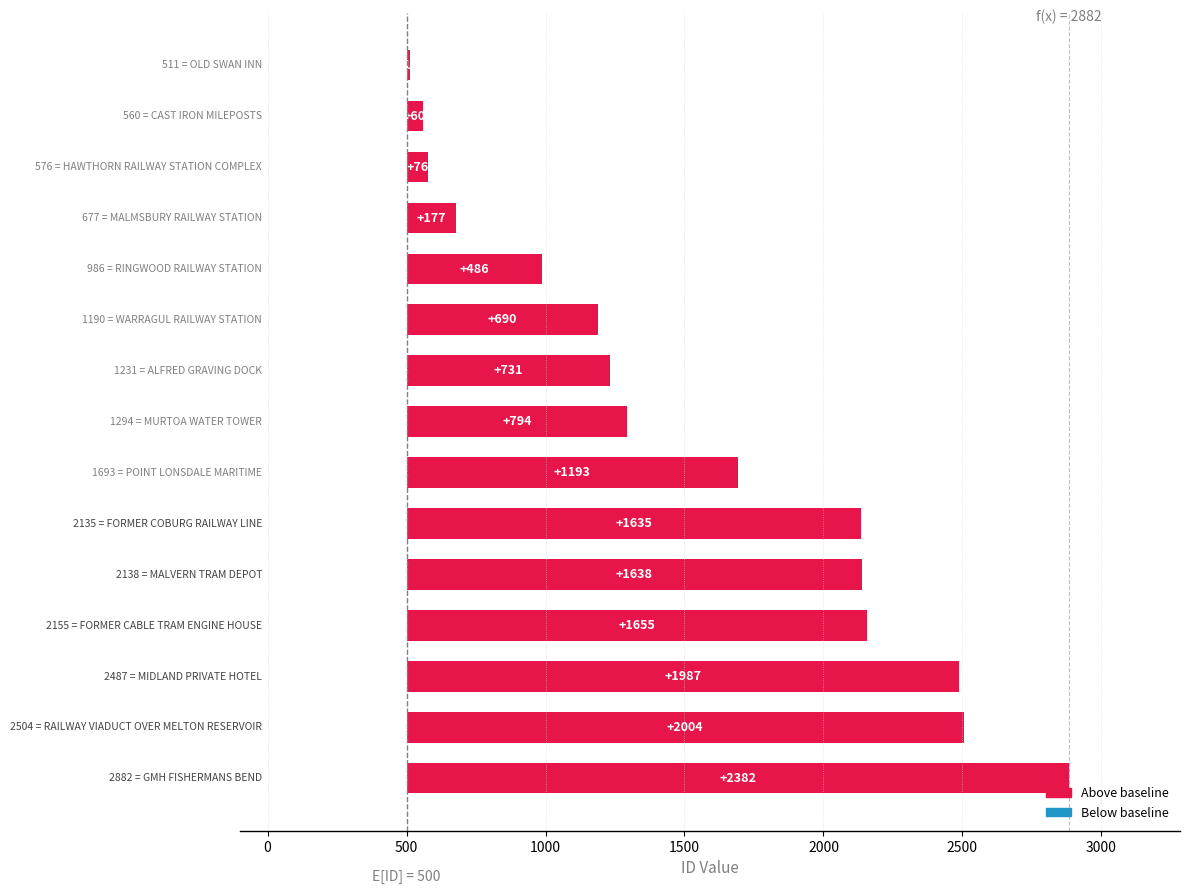

What is the smallest value displayed?

11